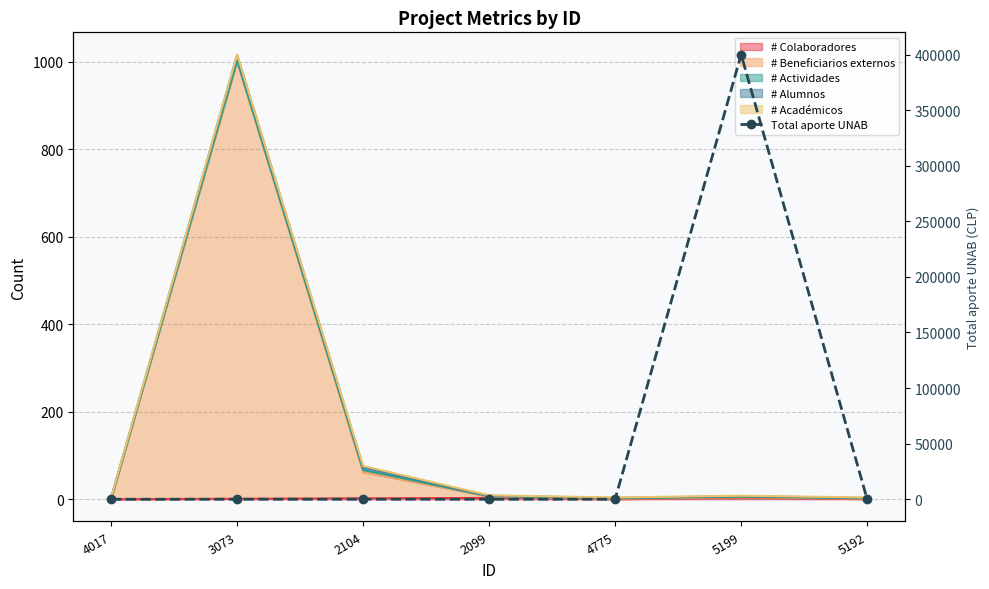

What is the maximum value shown in the chart?

400000